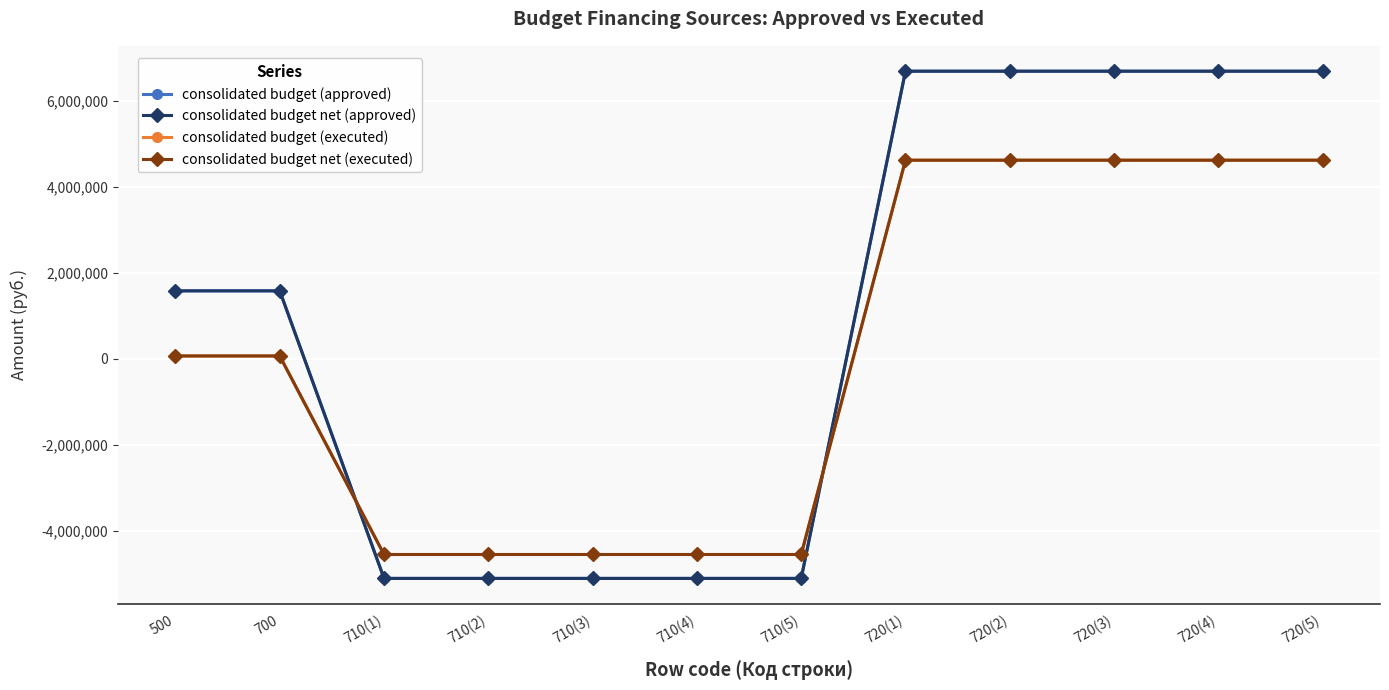

Is this an area chart (filled region under the line)?

No